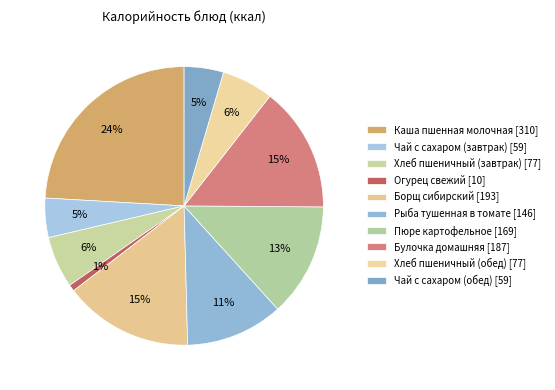

Which category has the smallest portion of the pie?

Огурец свежий